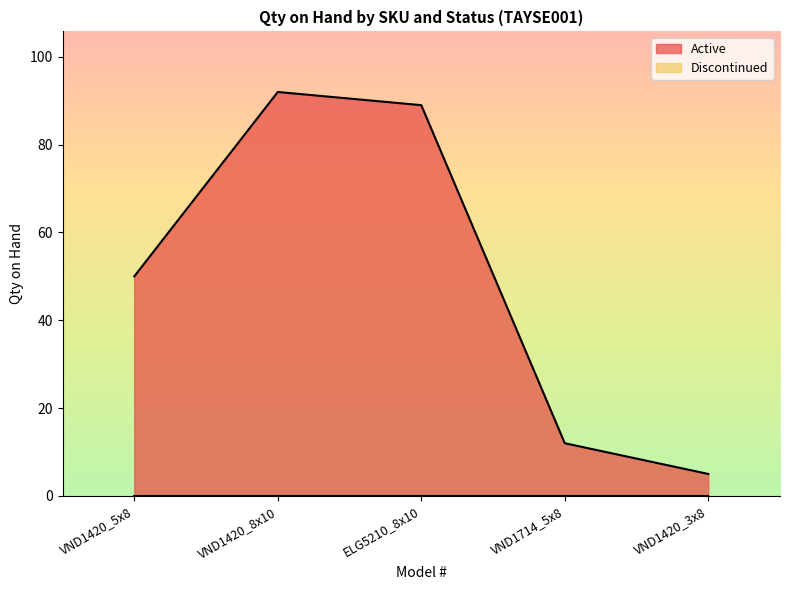

Approximately how many times larger is the value at VND1420_3x8 compared to VND1420_5x8?

0.1